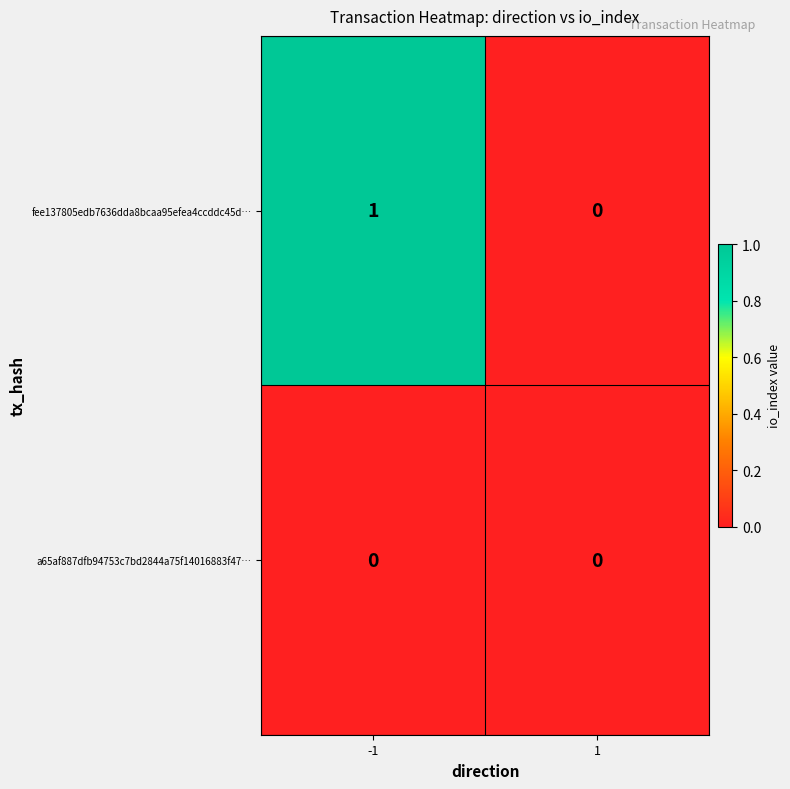

Reading left to right, transcribe all the data shown in this chart.

fee137805edb7636dda8bcaa95efea4ccddc45d…: 1	0
a65af887dfb94753c7bd2844a75f14016883f47…: 0	0